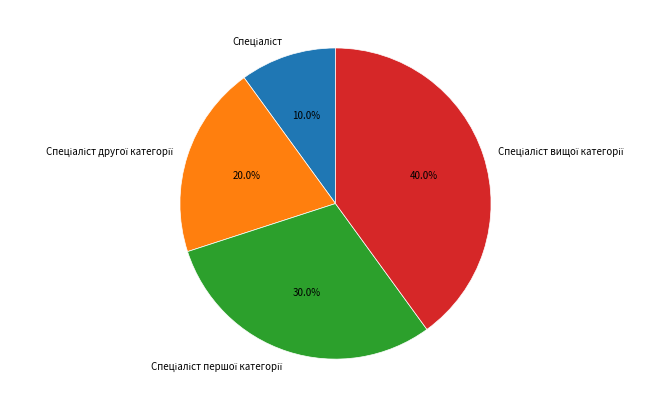

Does any single category account for the majority?

No